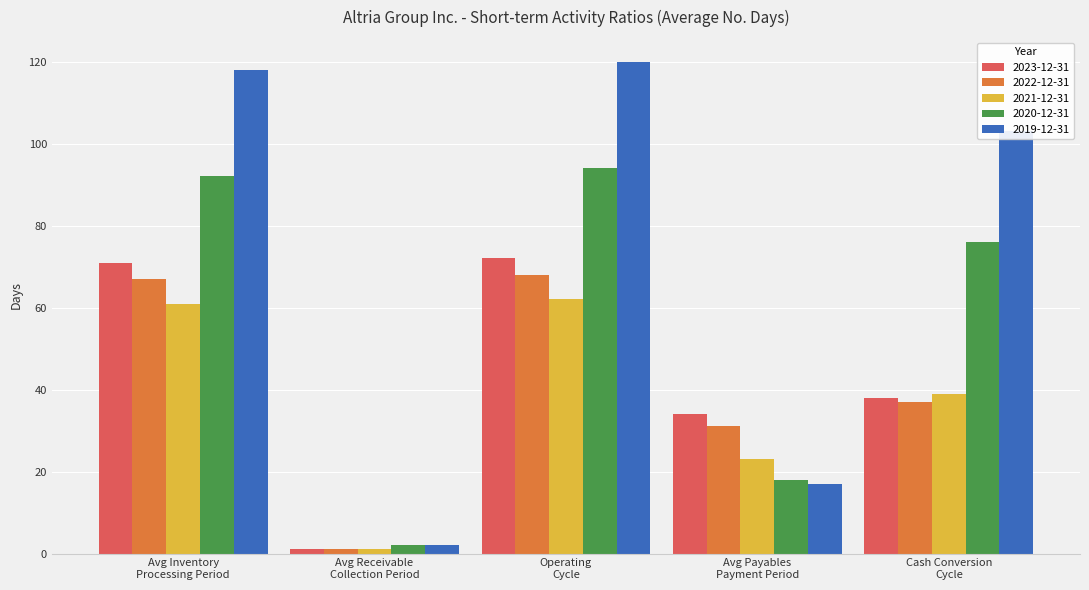

Reading right to left, transcribe all the data shown in this chart.

2023-12-31: Cash Conversion
Cycle=38	Avg Payables
Payment Period=34	Operating
Cycle=72	Avg Receivable
Collection Period=1	Avg Inventory
Processing Period=71
2022-12-31: Cash Conversion
Cycle=37	Avg Payables
Payment Period=31	Operating
Cycle=68	Avg Receivable
Collection Period=1	Avg Inventory
Processing Period=67
2021-12-31: Cash Conversion
Cycle=39	Avg Payables
Payment Period=23	Operating
Cycle=62	Avg Receivable
Collection Period=1	Avg Inventory
Processing Period=61
2020-12-31: Cash Conversion
Cycle=76	Avg Payables
Payment Period=18	Operating
Cycle=94	Avg Receivable
Collection Period=2	Avg Inventory
Processing Period=92
2019-12-31: Cash Conversion
Cycle=103	Avg Payables
Payment Period=17	Operating
Cycle=120	Avg Receivable
Collection Period=2	Avg Inventory
Processing Period=118